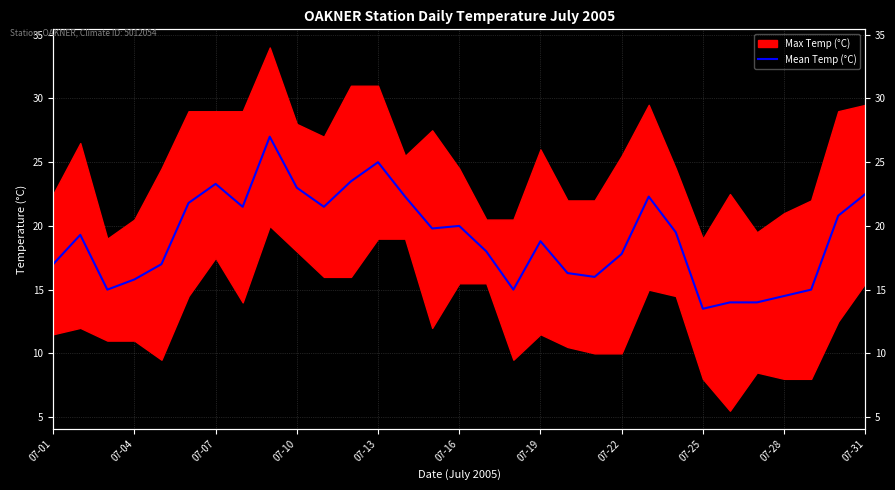

What is the label of the 20th point from the left?

19